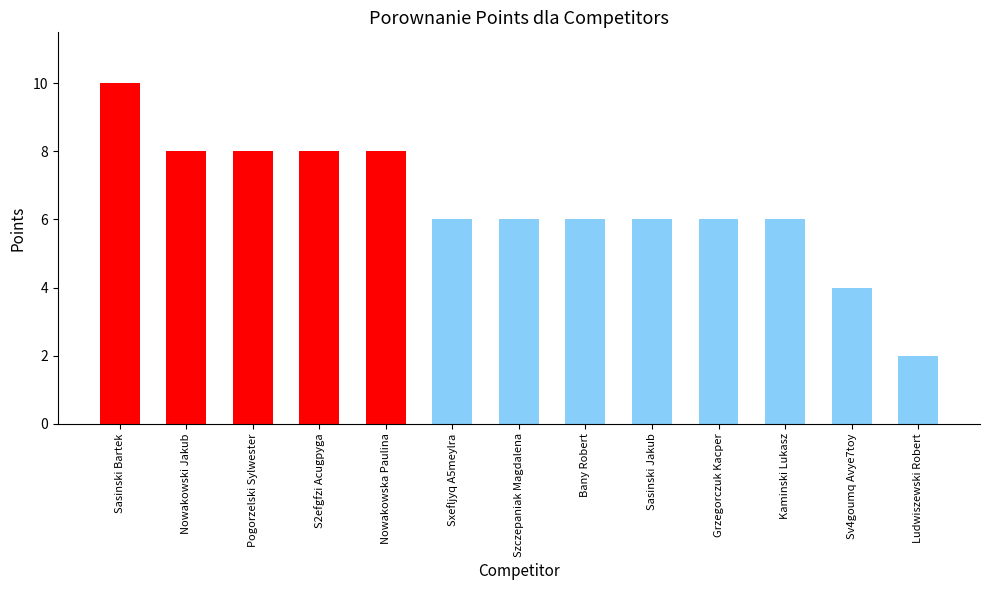

Which has a higher value, Sasinski Jakub or Sasinski Bartek?

Sasinski Bartek